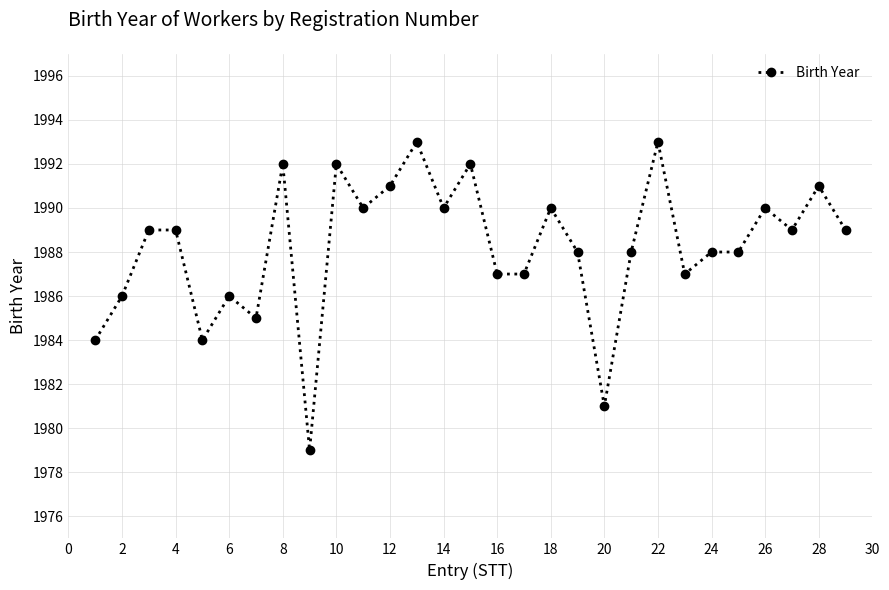

What is the value of the 4th point from the left?

1989